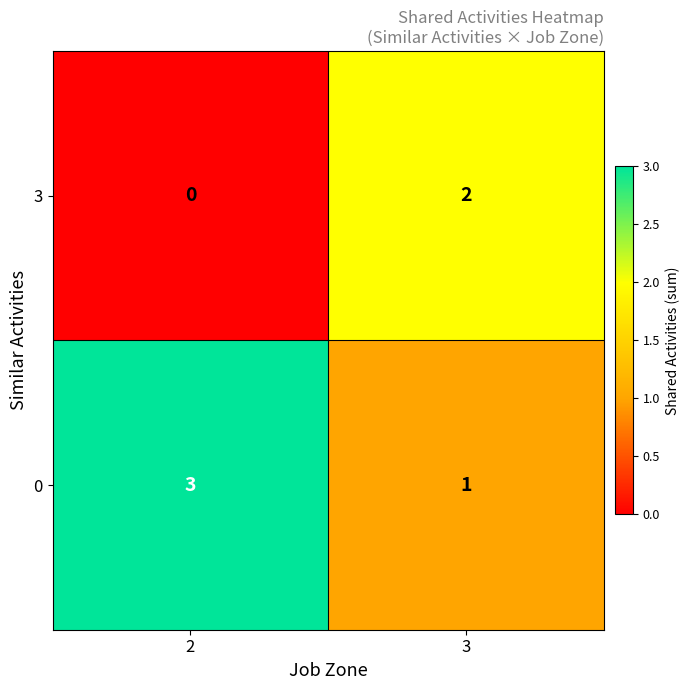

Is the value of 0 at 3 greater than the value of 3 at 2?

Yes